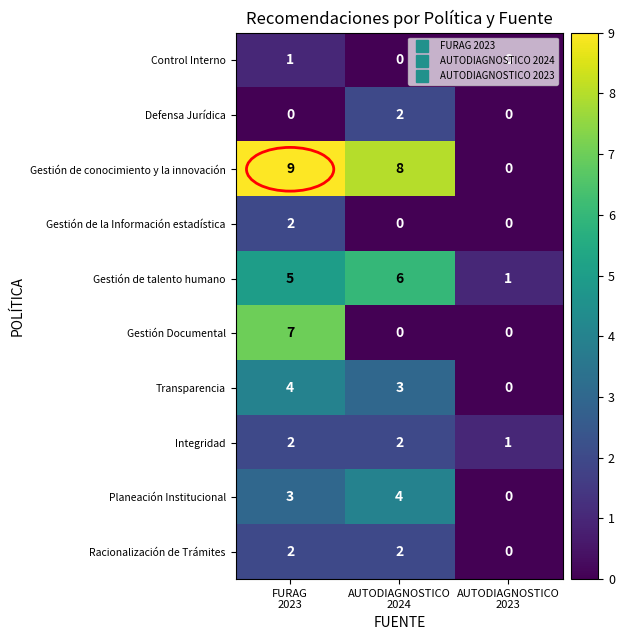

Which series changed the most between AUTODIAGNOSTICO
2024 and AUTODIAGNOSTICO
2023?

Gestión de conocimiento y la innovación